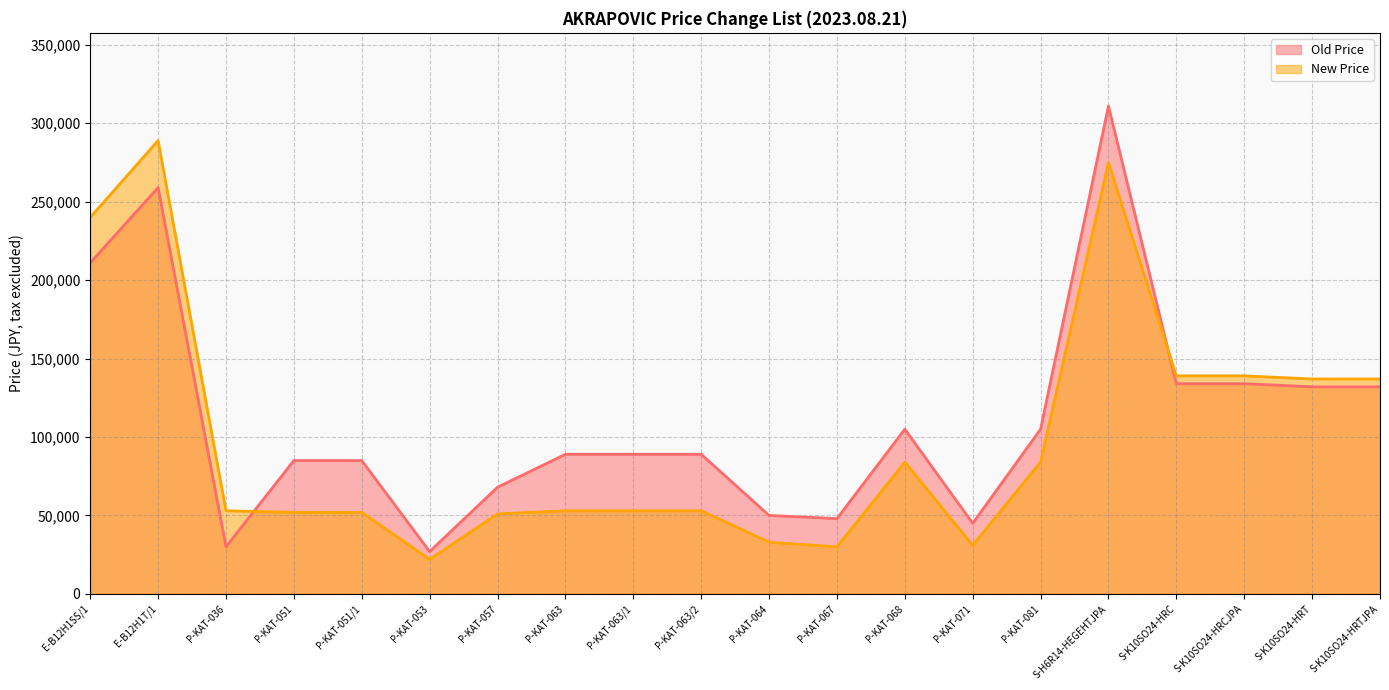

What is the difference between the second highest and minimum values in the Old Price series?

232000